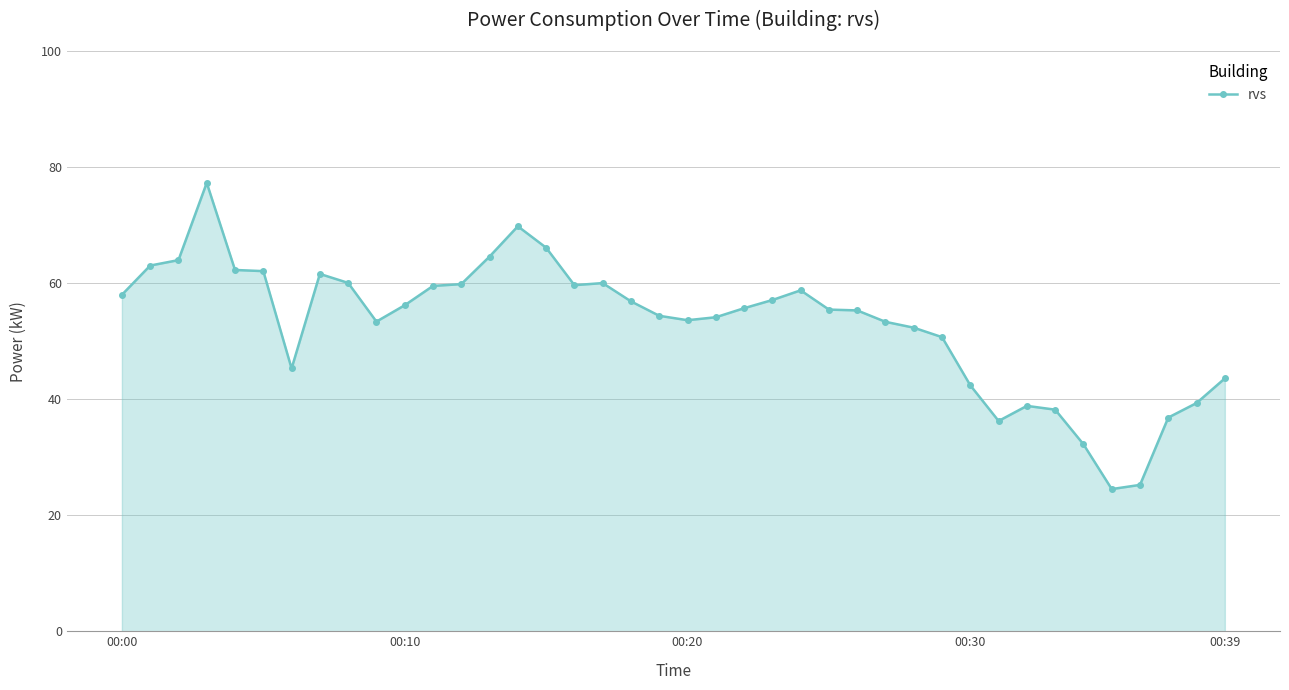

What is the maximum value shown in the chart?

77.3